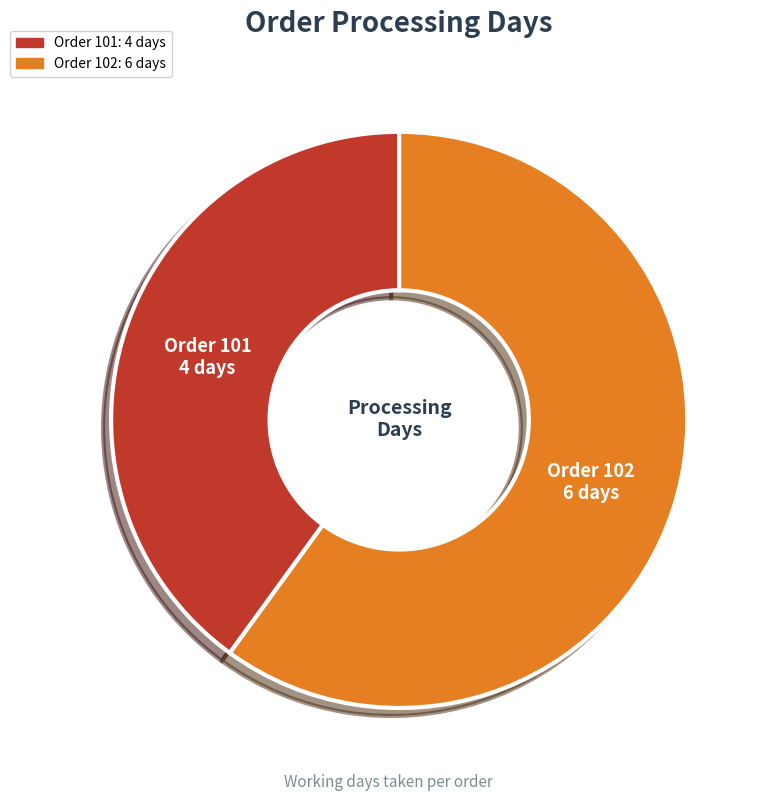

Which slice is the smallest?

Order 101